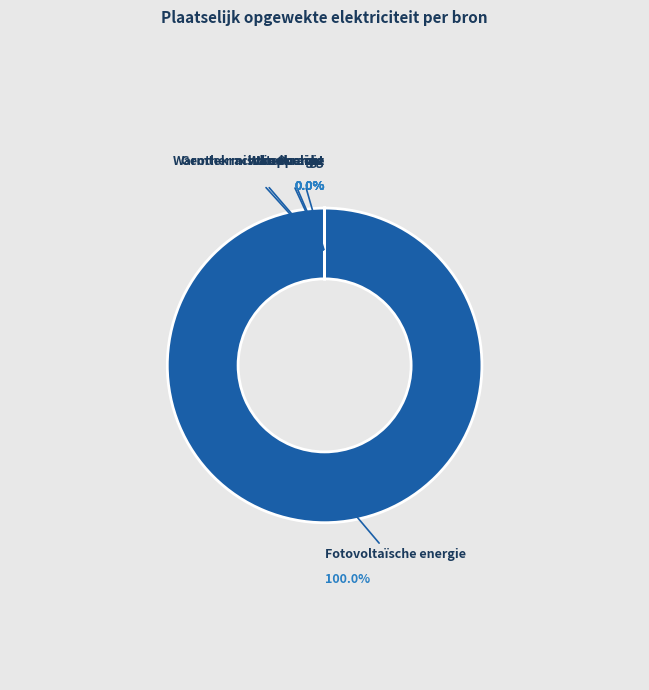

Between Windkracht and Overige, which is larger?

Windkracht